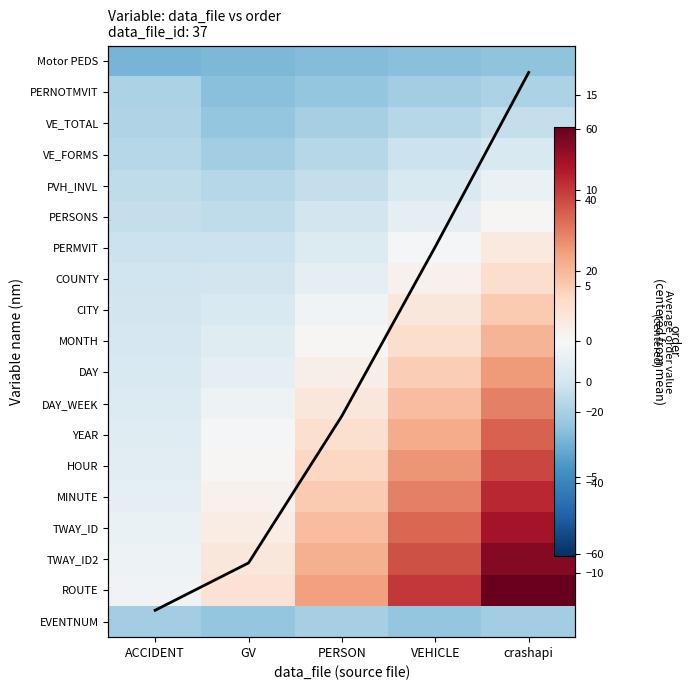

What is the difference between the highest and lowest values at crashapi?

85.0